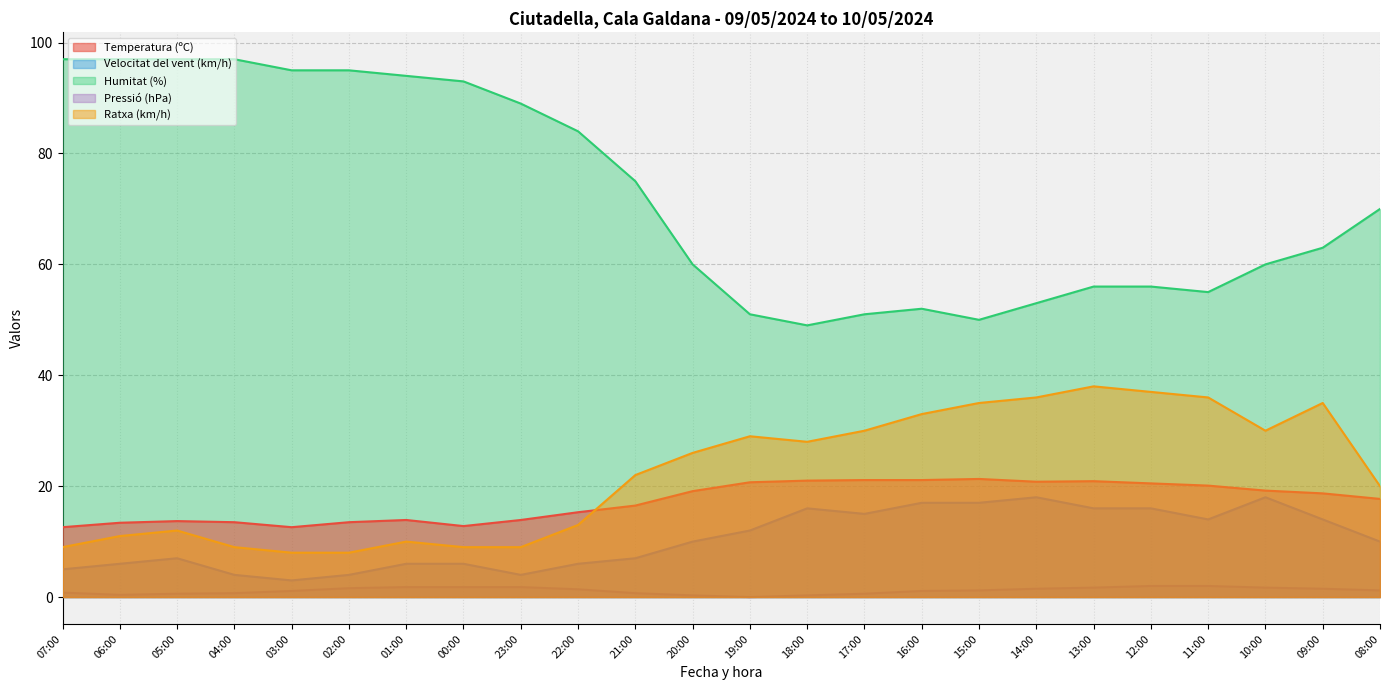

Reading left to right, transcribe all the data shown in this chart.

Temperatura (ºC): 12.6	13.4	13.7	13.5	12.6	13.5	13.9	12.8	13.9	15.3	16.5	19.1	20.7	21.0	21.1	21.1	21.3	20.8	20.9	20.5	20.1	19.2	18.7	17.7
Velocitat del vent (km/h): 5.0	6.0	7.0	4.0	3.0	4.0	6.0	6.0	4.0	6.0	7.0	10.0	12.0	16.0	15.0	17.0	17.0	18.0	16.0	16.0	14.0	18.0	14.0	10.0
Humitat (%): 97.0	97.0	97.0	97.0	95.0	95.0	94.0	93.0	89.0	84.0	75.0	60.0	51.0	49.0	51.0	52.0	50.0	53.0	56.0	56.0	55.0	60.0	63.0	70.0
Pressió (hPa): 0.8	0.4	0.6	0.7	1.1	1.6	1.8	1.8	1.8	1.4	0.7	0.3	0.0	0.3	0.6	1.1	1.2	1.5	1.7	2.0	2.0	1.7	1.5	1.2
Ratxa (km/h): 9.0	11.0	12.0	9.0	8.0	8.0	10.0	9.0	9.0	13.0	22.0	26.0	29.0	28.0	30.0	33.0	35.0	36.0	38.0	37.0	36.0	30.0	35.0	20.0